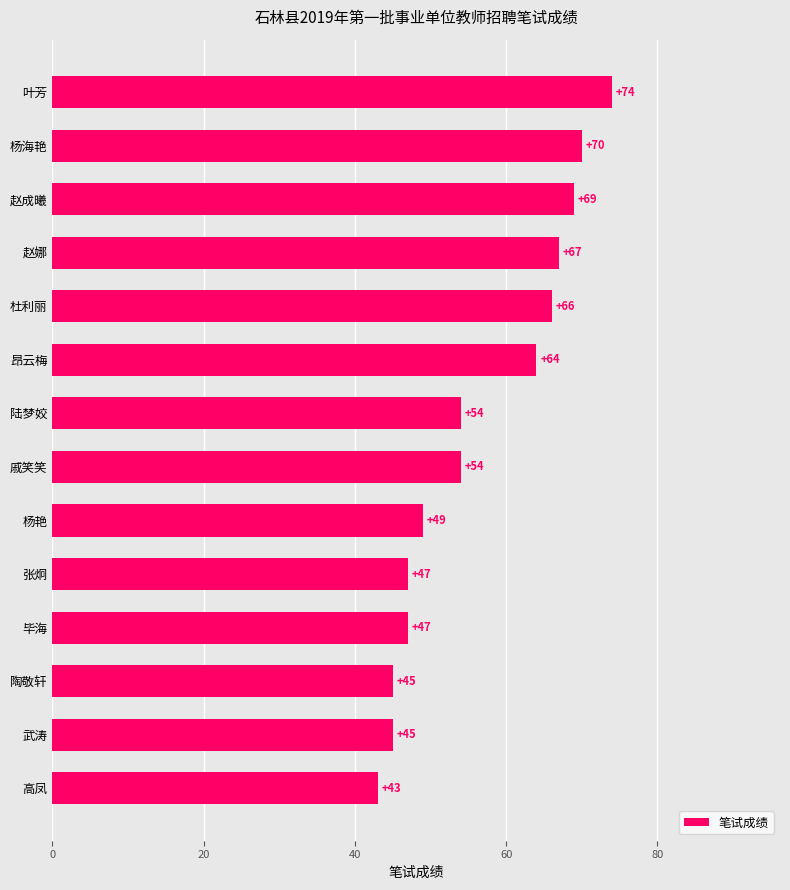

What position from the bottom is 高凤?

1